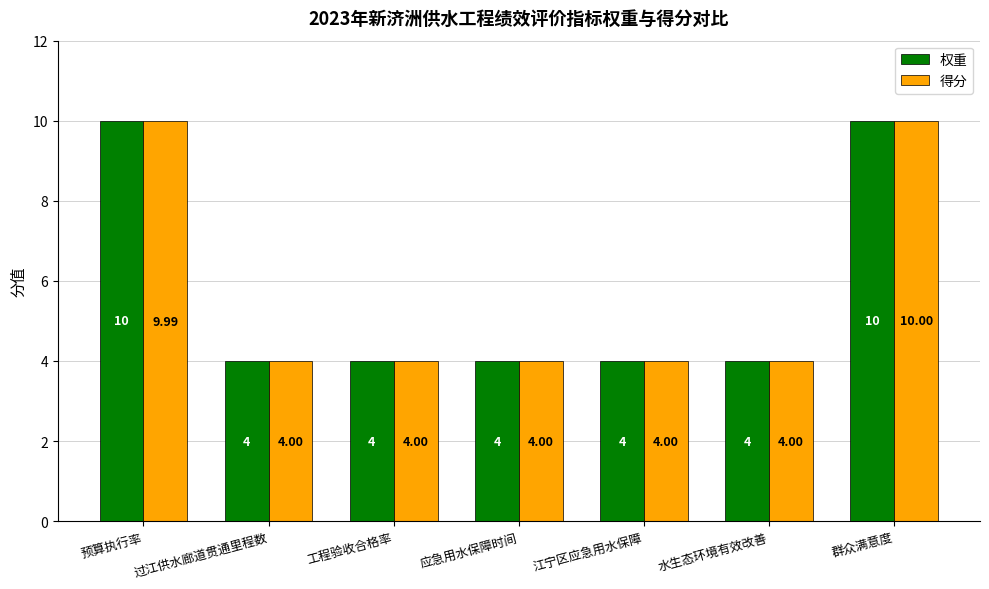

How many groups of bars are there?

7